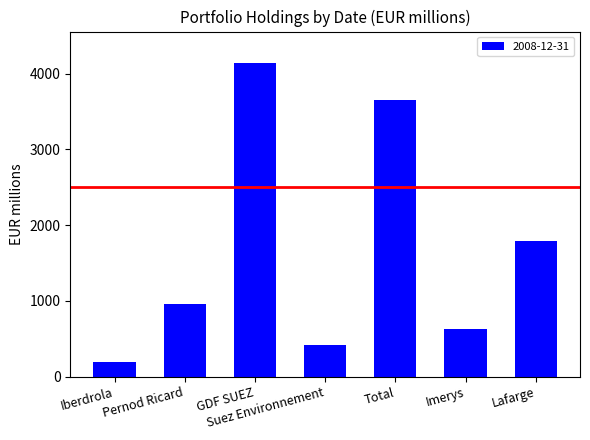

What is the ratio of the value at Imerys to the value at Suez Environnement?

1.5